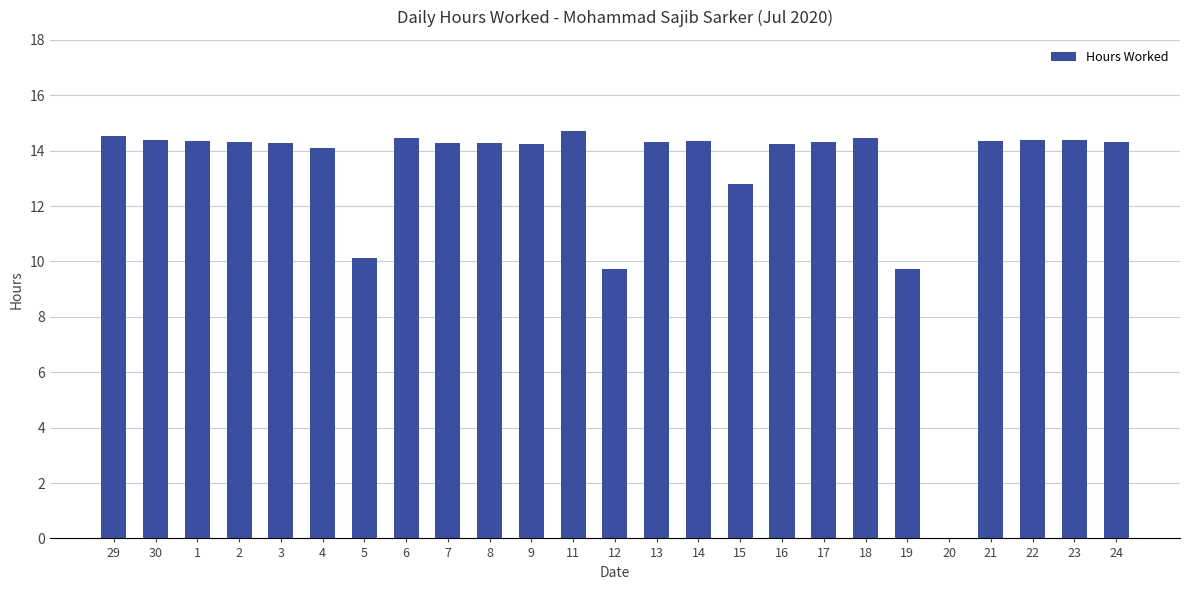

True or false: the data shows 3.4 at 1.

False